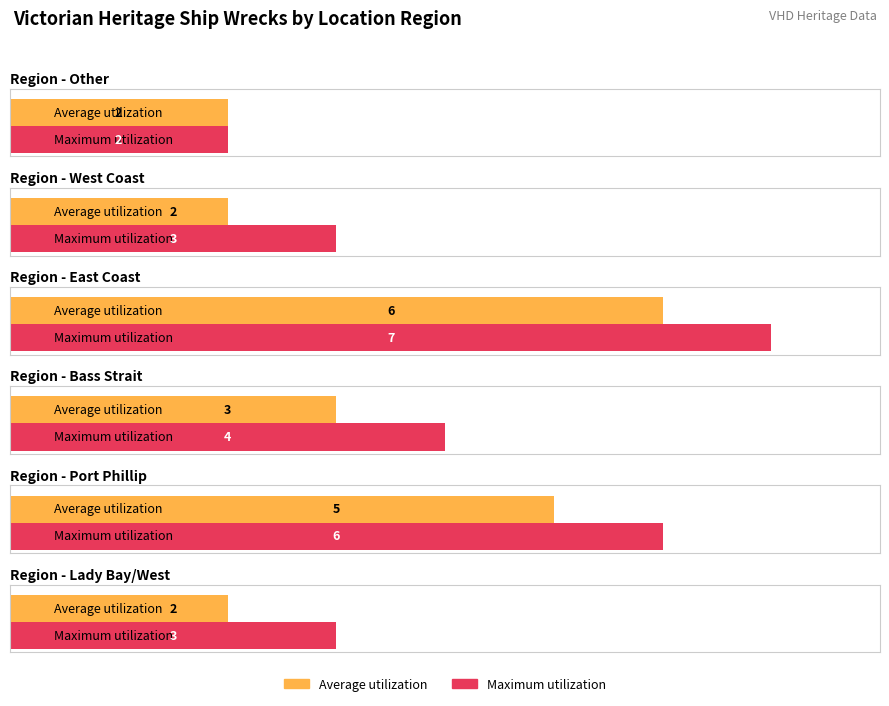

What is the greatest value displayed?

6